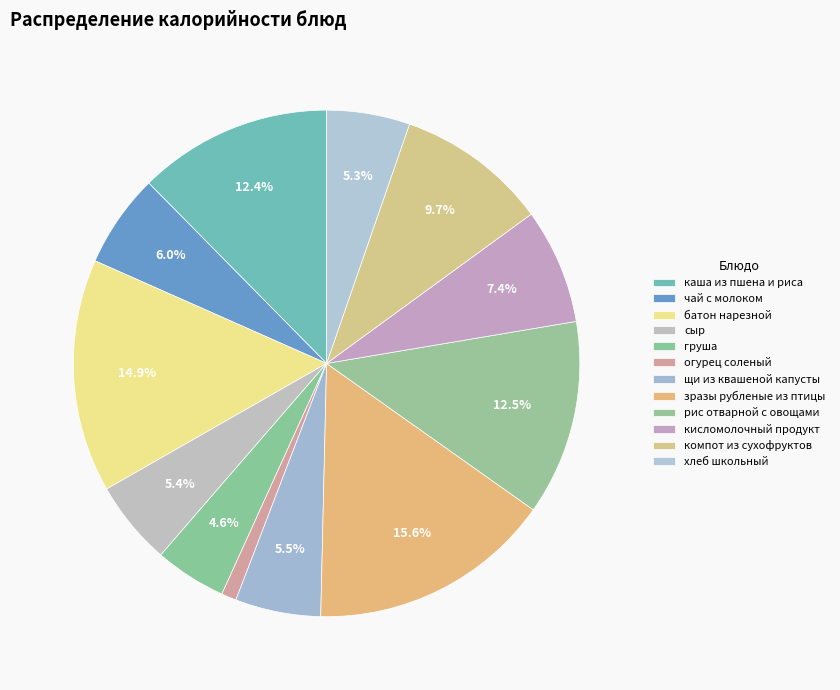

How many segments does this pie chart have?

12